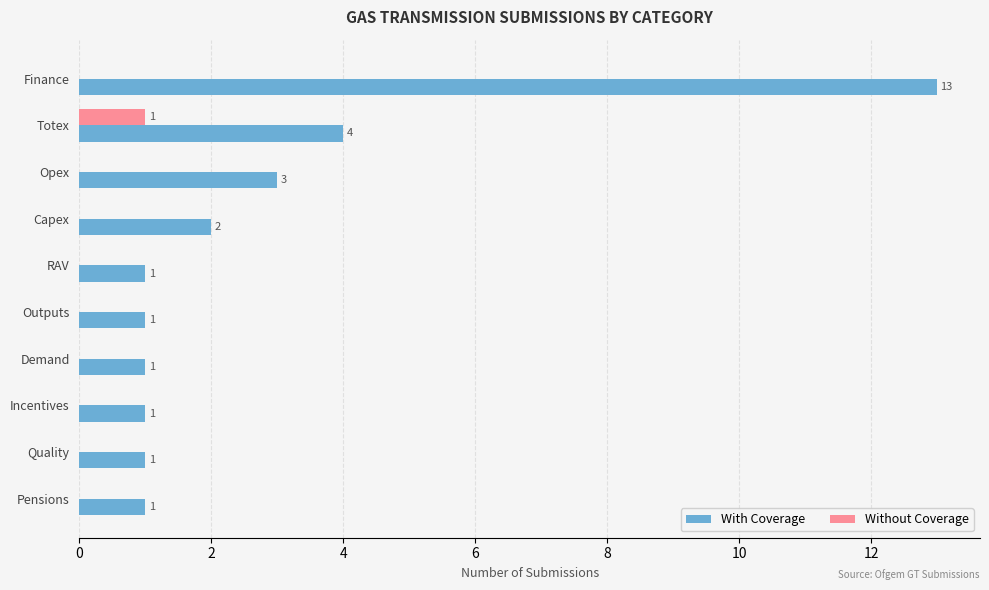

The value of Without Coverage at Quality is 0. True or false?

True